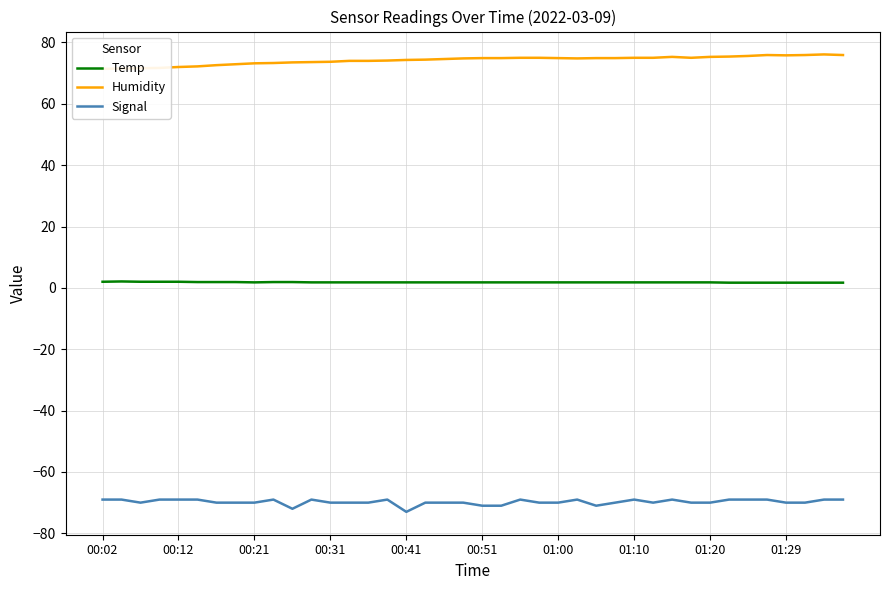

What is the difference between the maximum and second lowest values in the Temp series?

0.4